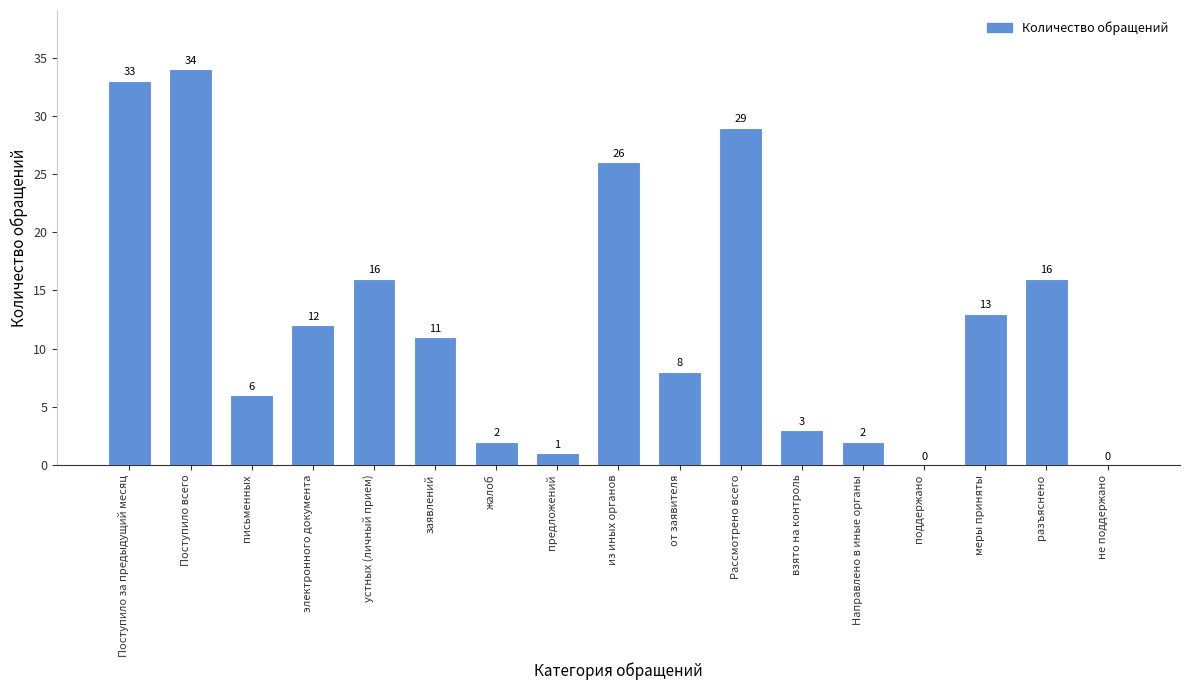

What is the sum of the values at устных (личный прием) and не поддержано?

16